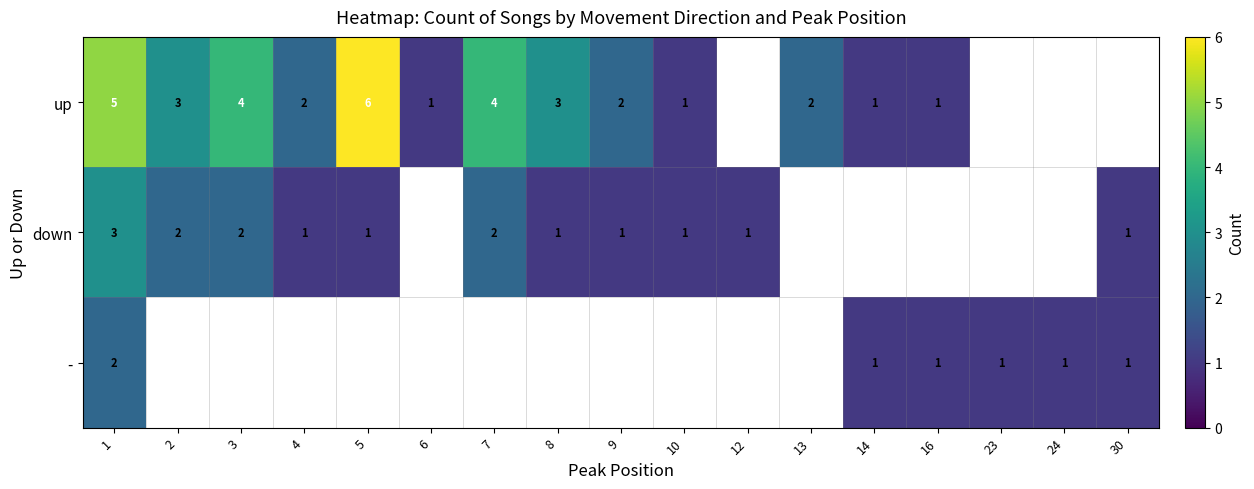

The up series shows 4 at 3. True or false?

True